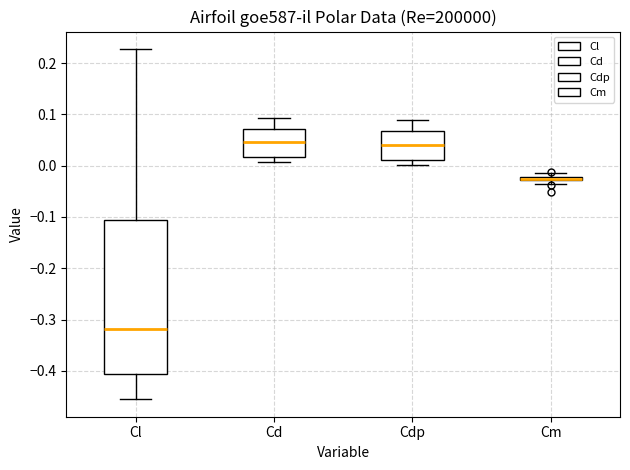

Where is the lower edge of the box for Cd on the y-axis? The values are not printed on the chart, so give them approximately, as read against the axis.

0.02